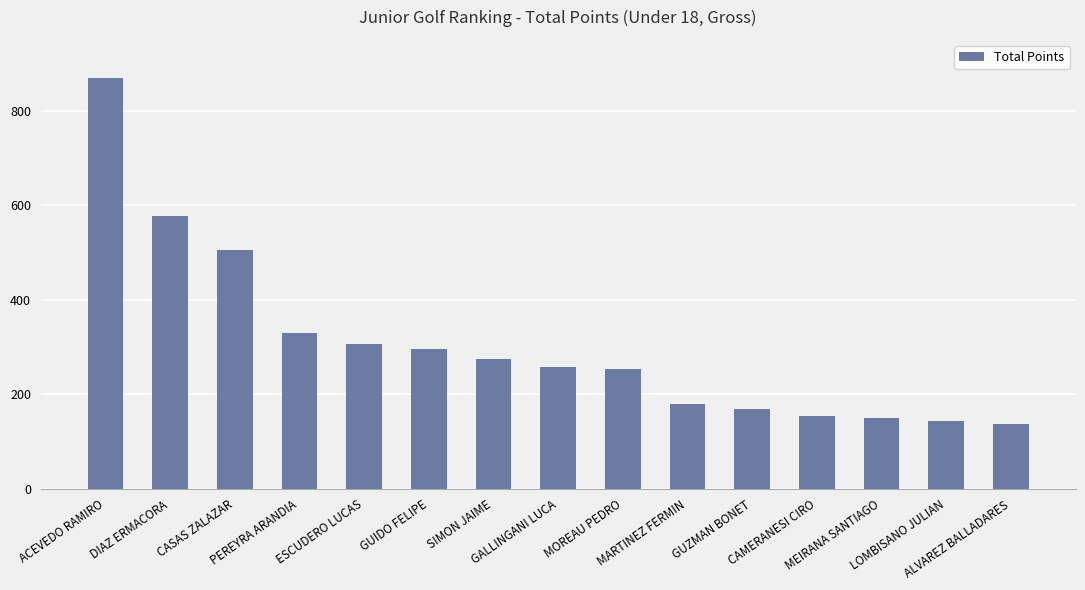

What is the greatest value displayed?

870.0